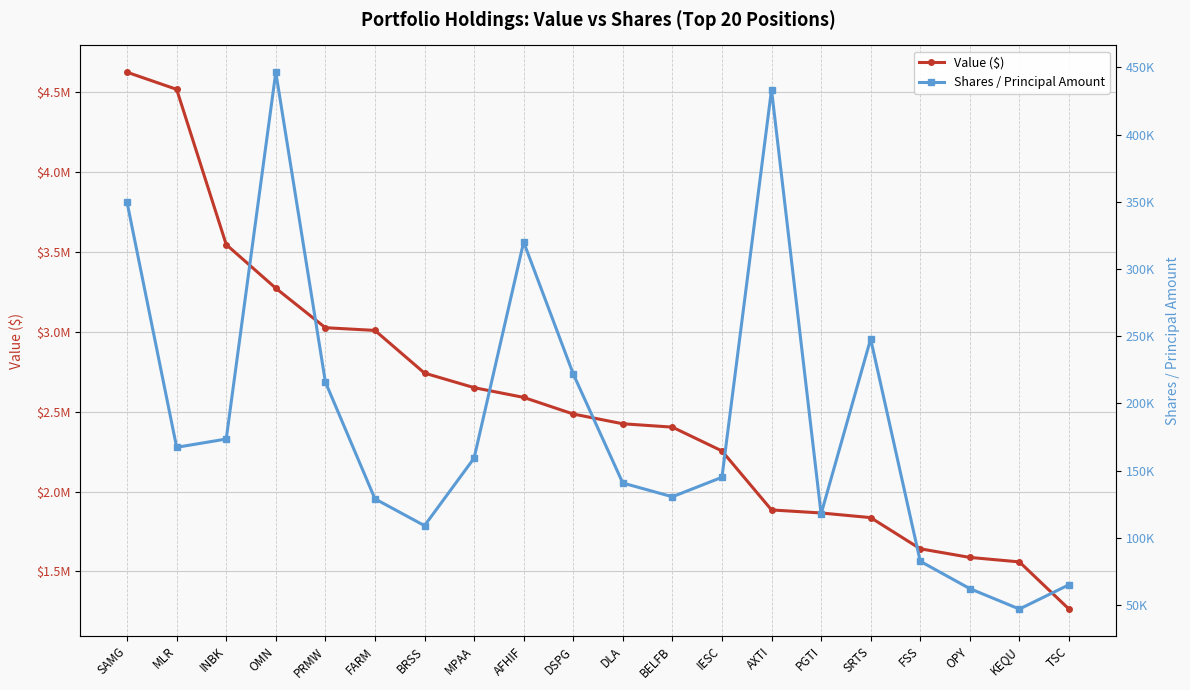

What is the label of the 10th point from the right?

DLA